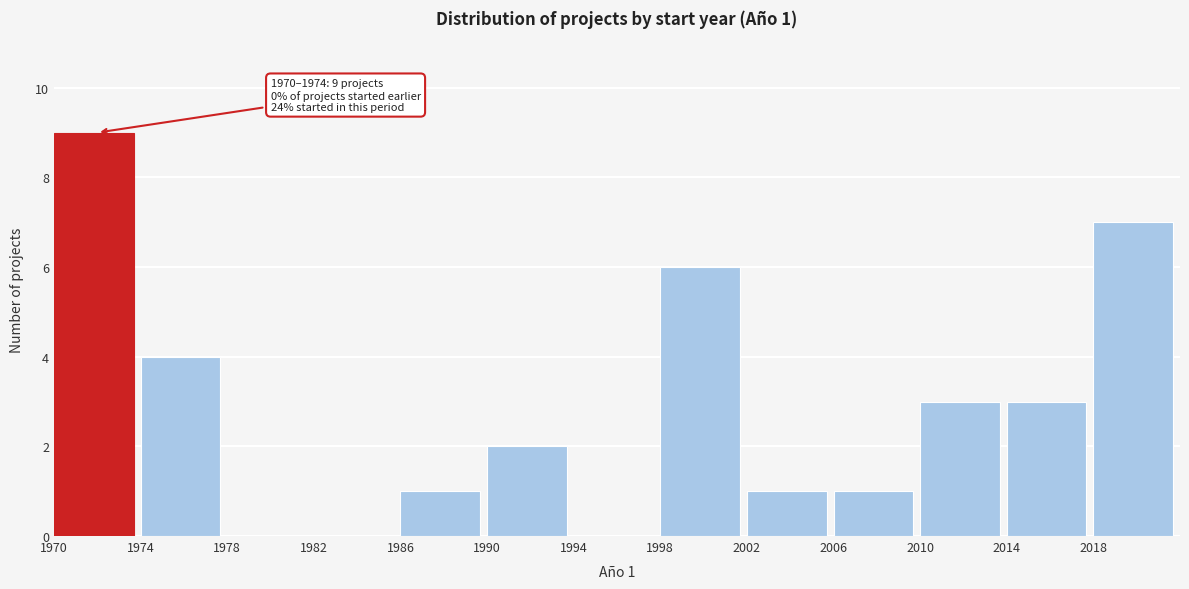

Which range on the x-axis has the tallest bar?

1970 to 1974